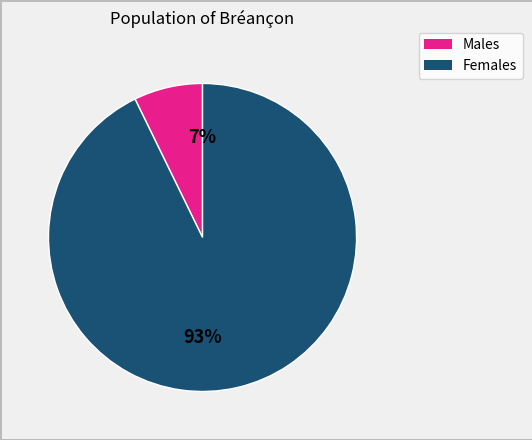

Is there any slice that represents more than half of the pie?

Yes